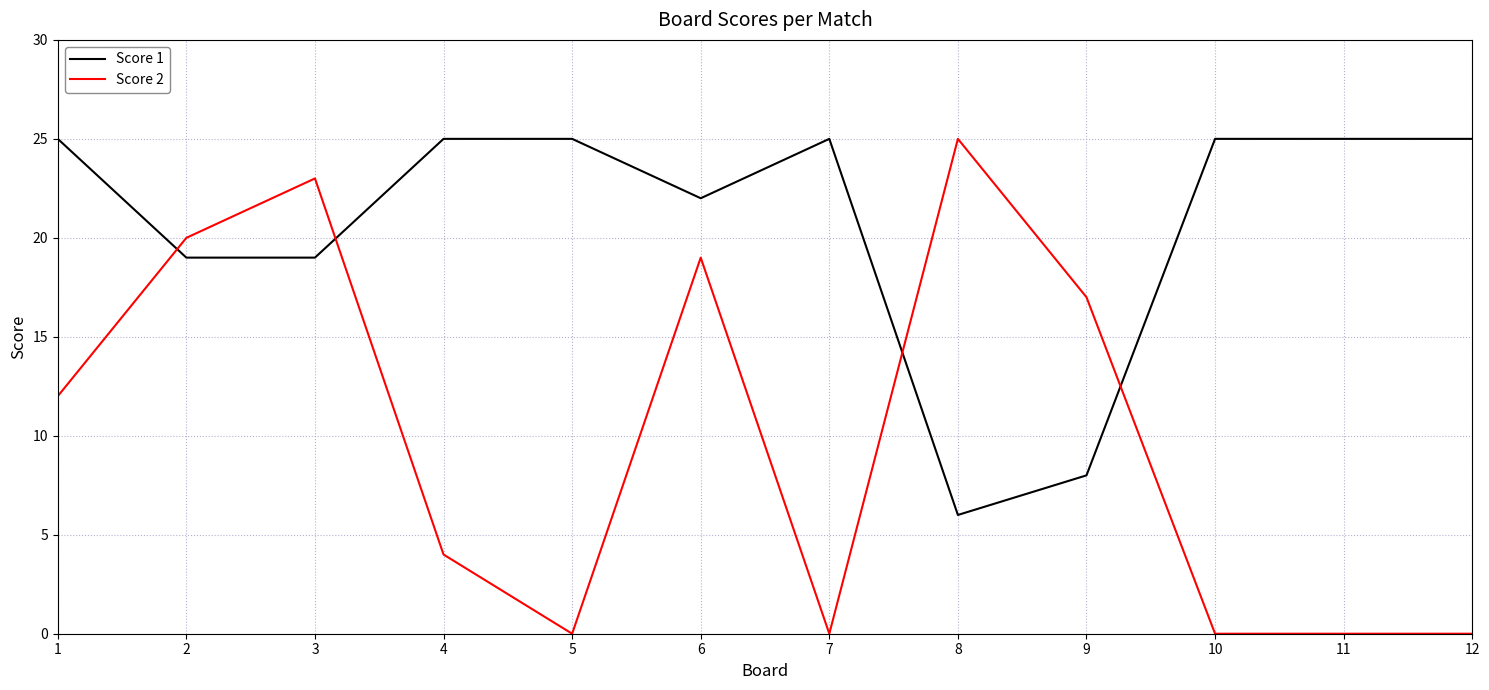

What is the highest value of the Score 1 series?

25